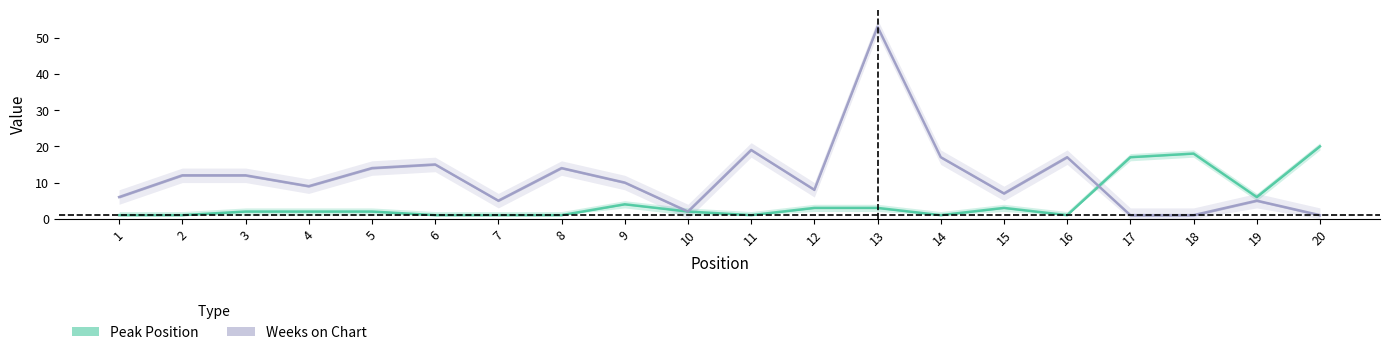

How many intersections are there between Weeks on Chart and Peak Position?

1